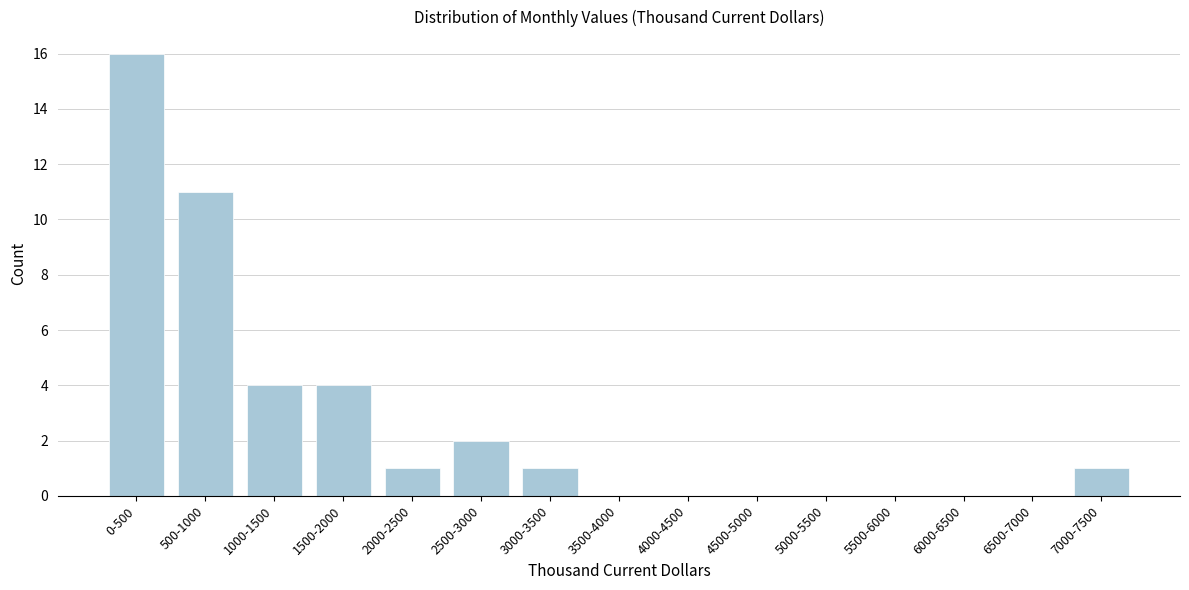

Reading left to right, what are all the values shown in this chart?

0-500=16	500-1000=11	1000-1500=4	1500-2000=4	2000-2500=1	2500-3000=2	3000-3500=1	3500-4000=0	4000-4500=0	4500-5000=0	5000-5500=0	5500-6000=0	6000-6500=0	6500-7000=0	7000-7500=1